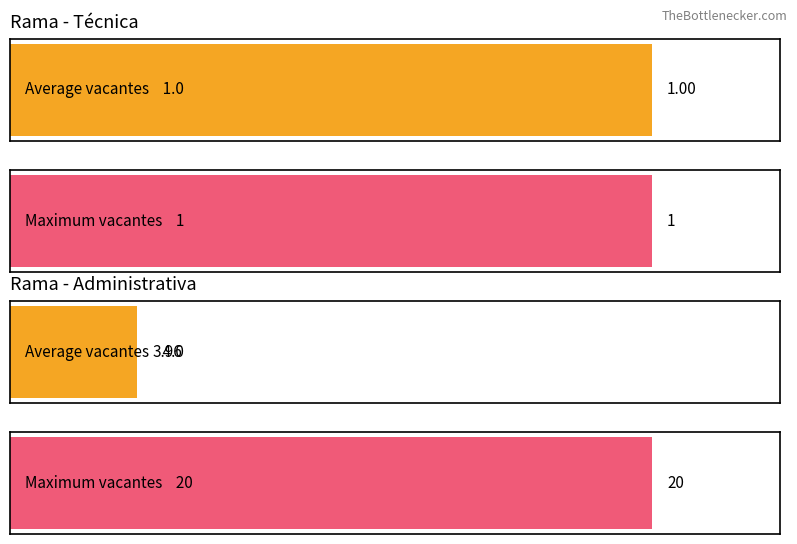

The value of Técnica at EIXS-001 is 0. True or false?

False